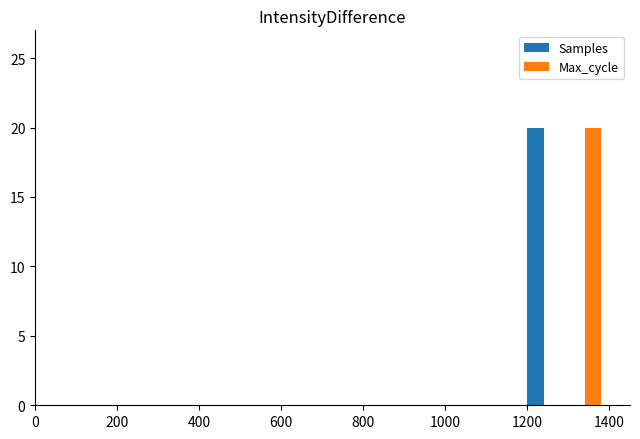

What is the maximum value for Max_cycle?

20